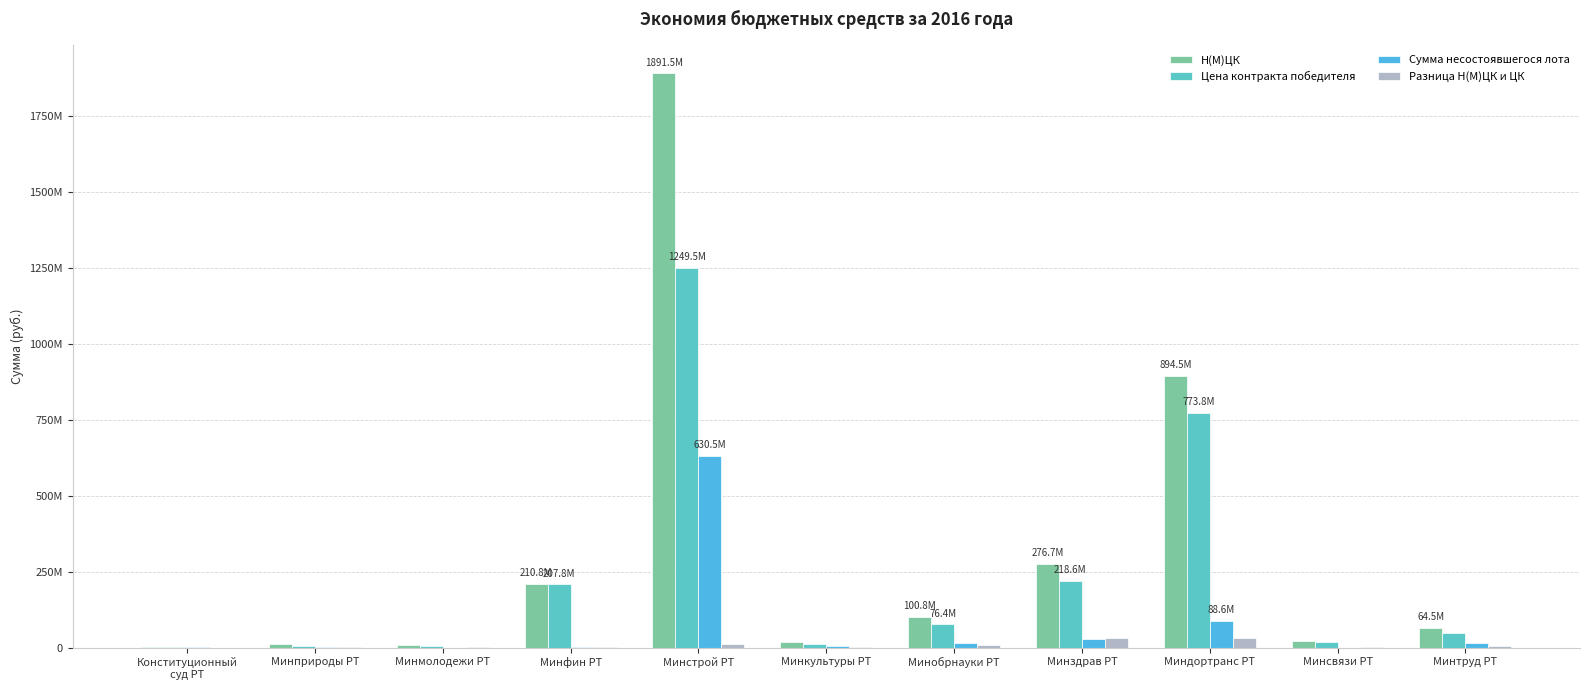

The Н(М)ЦК series shows 894498006.3 at Миндортранс РТ. True or false?

True